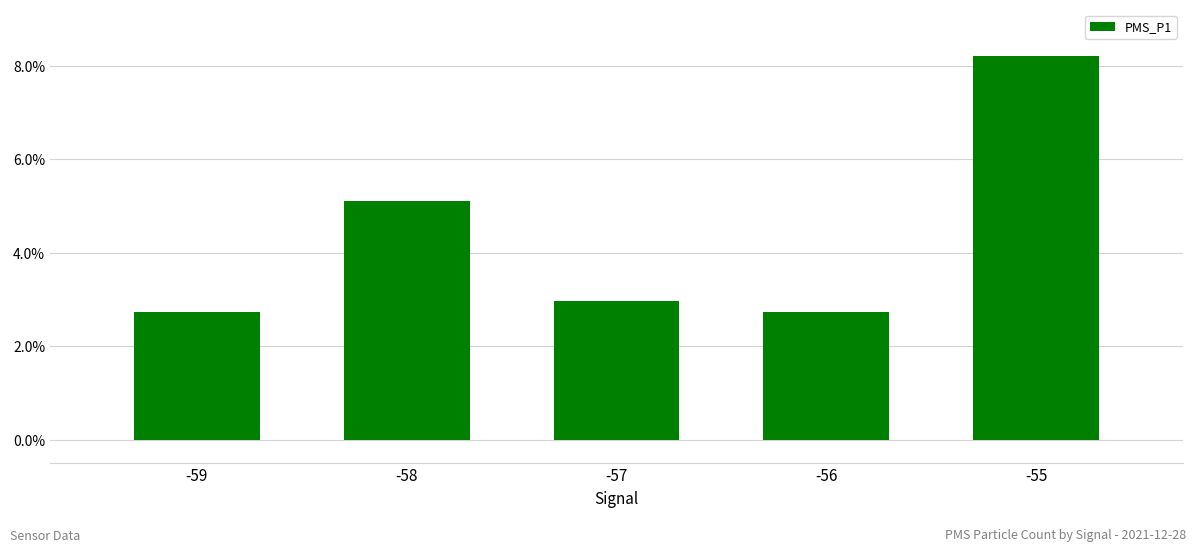

What is the value of the 2nd bar from the left?

5.1